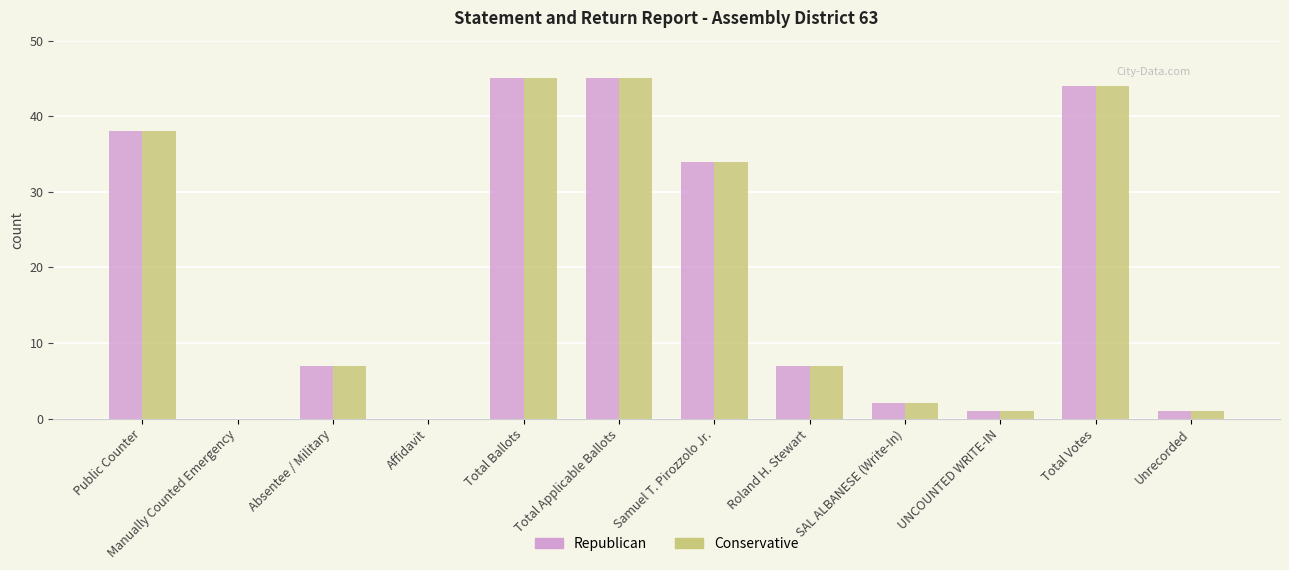

What are all the series names shown in the legend?

Republican, Conservative